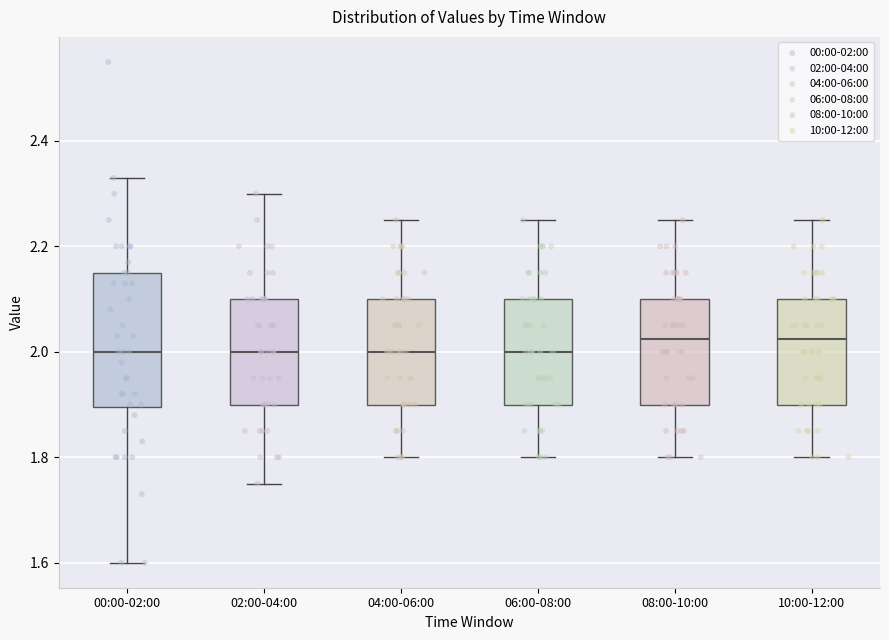

Reading left to right, read every box against the y-axis: the position of its median line, the range the box covers, and the ends of its whiskers. The values are not printed on the chart, so give them approximately, as read against the axis.

00:00-02:00: median 2.00, box 1.90 to 2.16, whiskers 1.60 to 2.34
02:00-04:00: median 2.00, box 1.90 to 2.10, whiskers 1.76 to 2.30
04:00-06:00: median 2.00, box 1.90 to 2.10, whiskers 1.80 to 2.26
06:00-08:00: median 2.00, box 1.90 to 2.10, whiskers 1.80 to 2.26
08:00-10:00: median 2.02, box 1.90 to 2.10, whiskers 1.80 to 2.26
10:00-12:00: median 2.02, box 1.90 to 2.10, whiskers 1.80 to 2.26